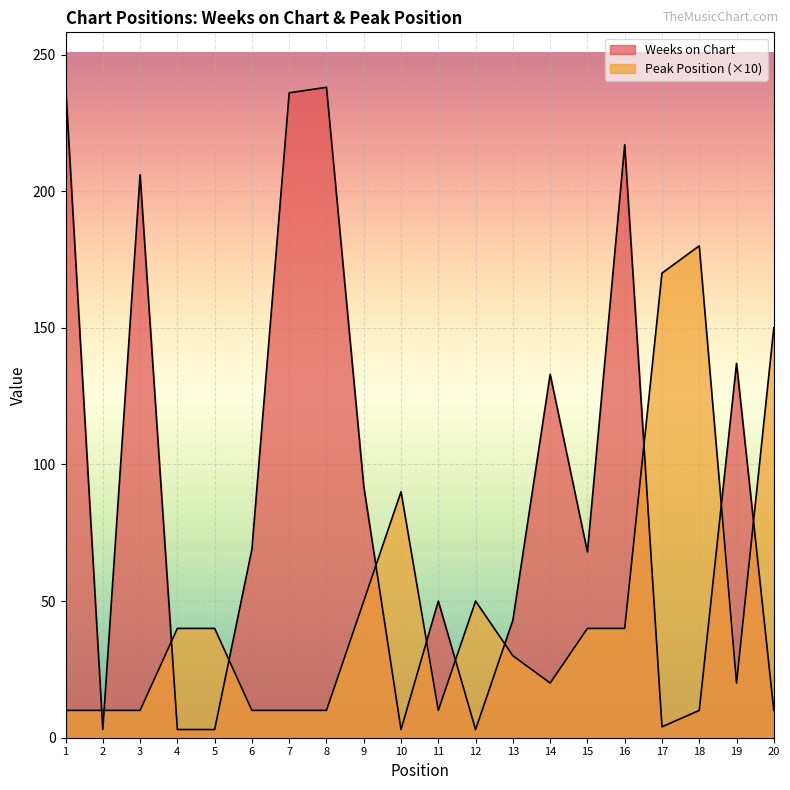

What is the difference between the maximum and minimum values in the Weeks on Chart series?

236